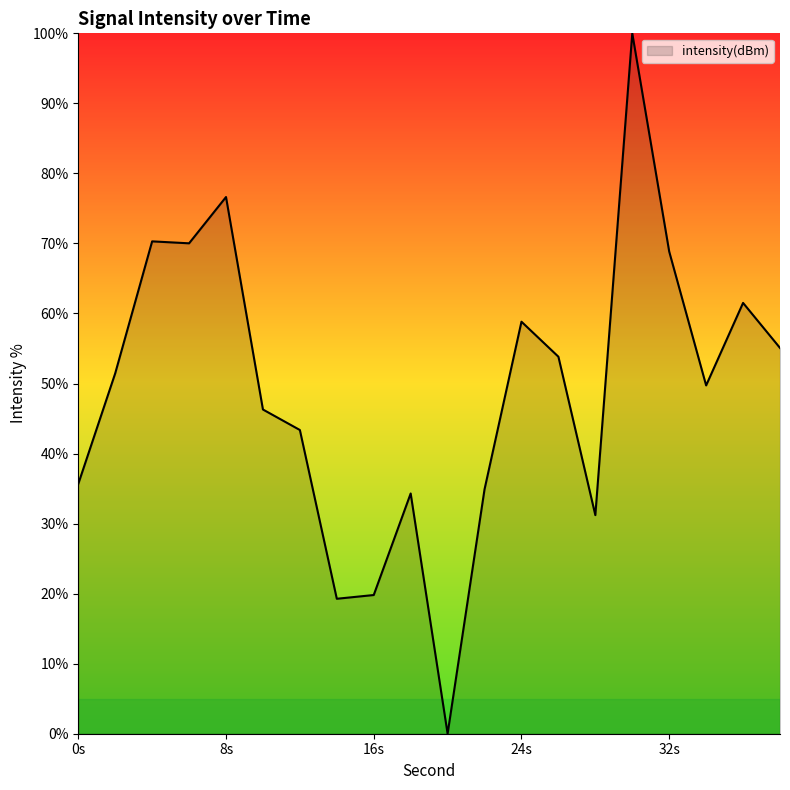

What is the maximum value shown in the chart?

100.0